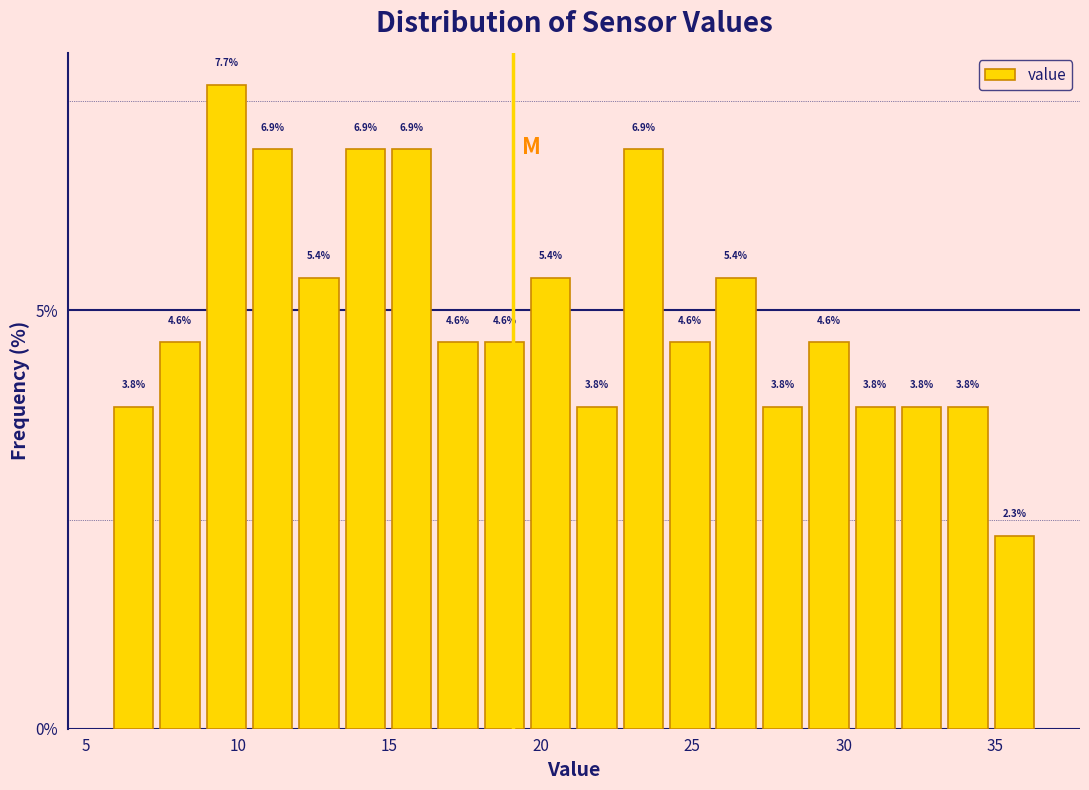

Around what value on the x-axis is the tallest bar? Give the approximate position of its centre, as read against the axis.

9.5